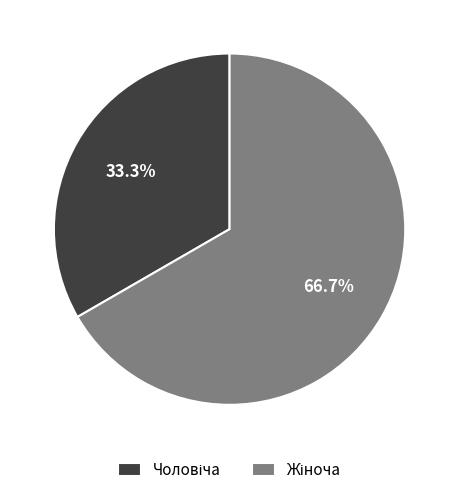

How many segments does this pie chart have?

2